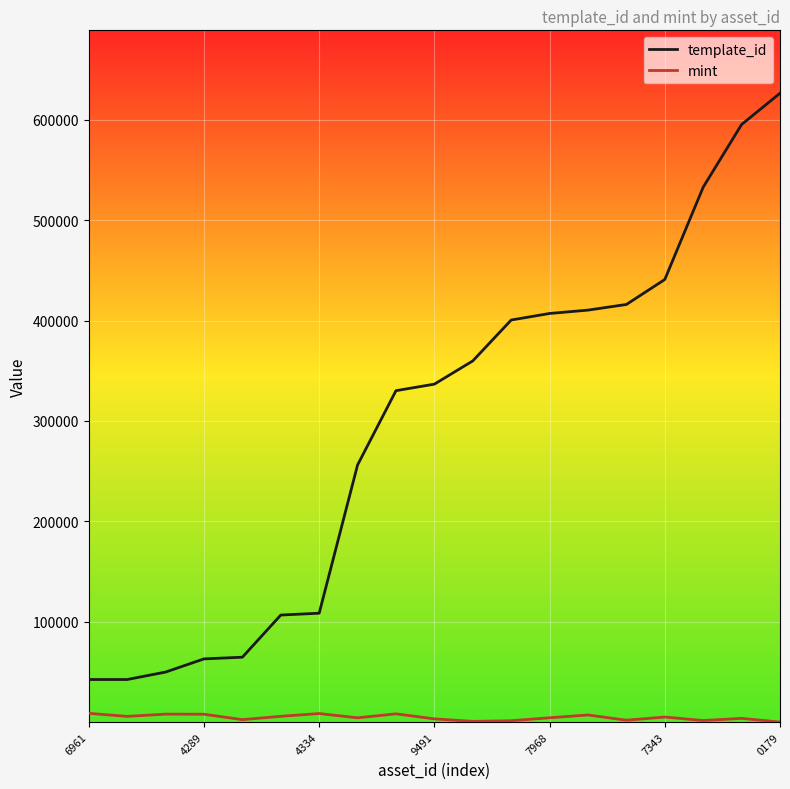

What is the difference between the maximum and minimum values in the template_id series?

583988